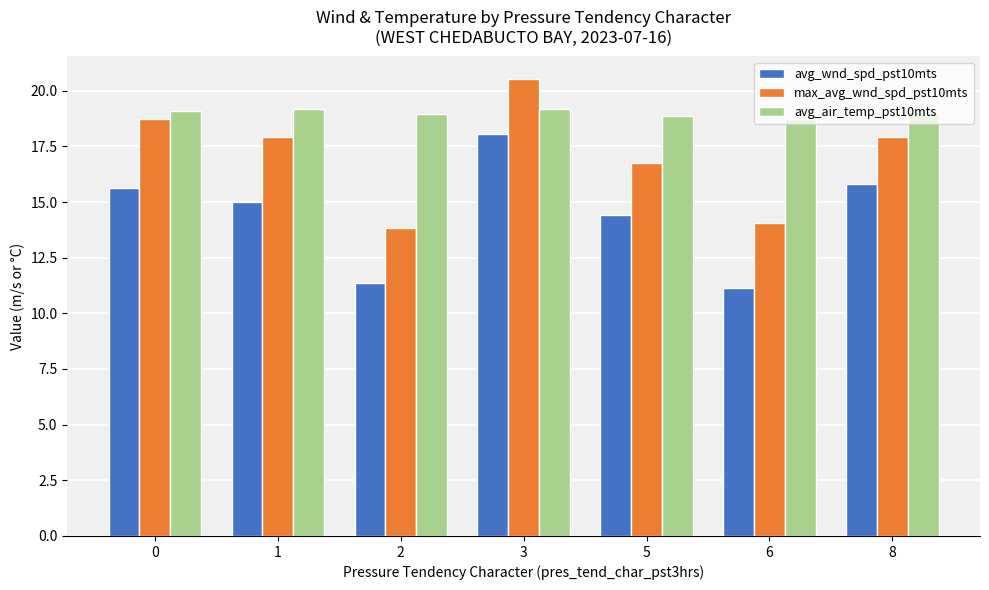

The avg_air_temp_pst10mts series shows 19.2 at 1. True or false?

True